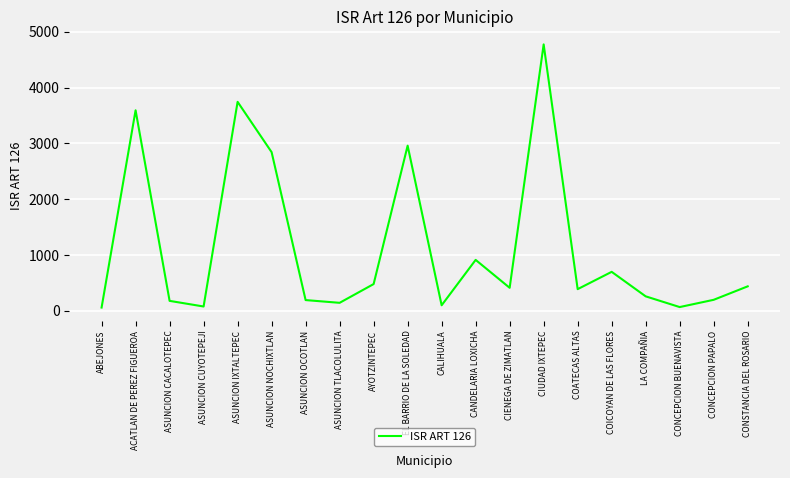

What is the difference between the maximum and minimum values?

4714